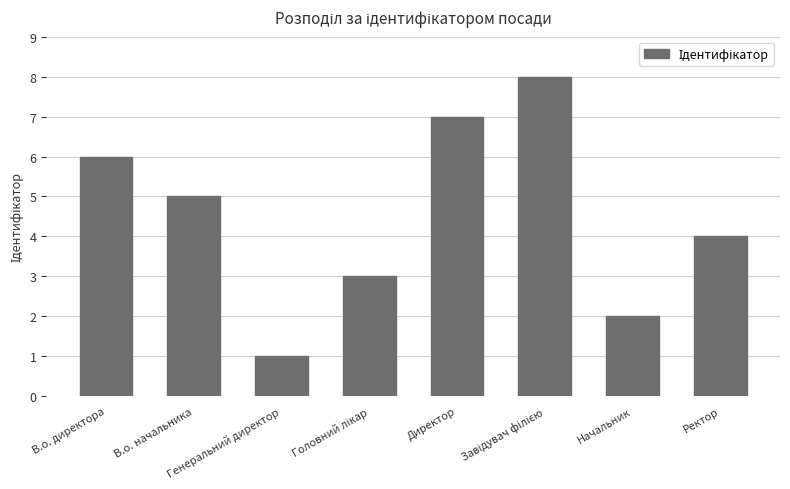

What is the maximum value shown in the chart?

8